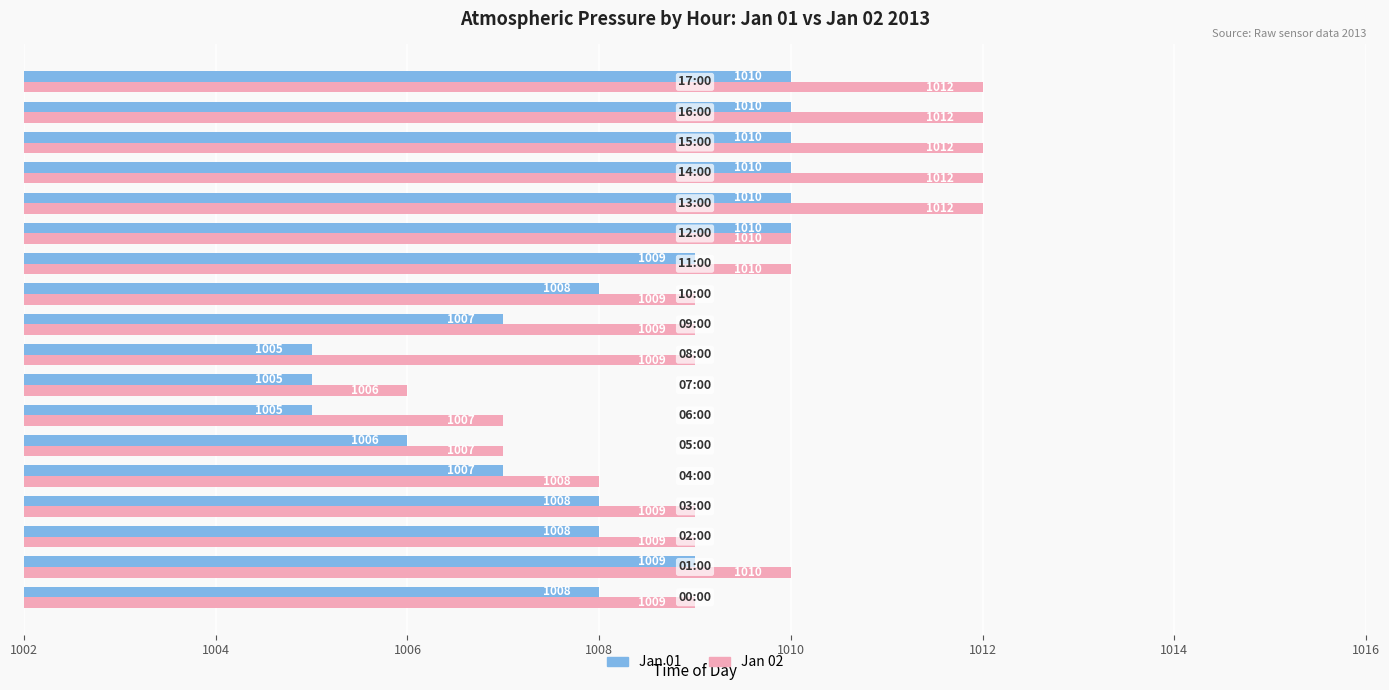

Which series has the largest total across all categories?

Jan 02